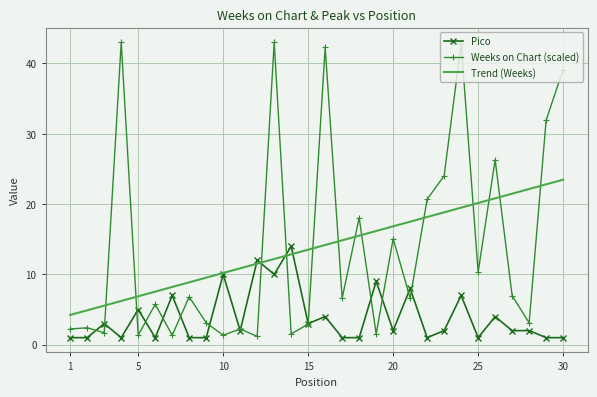

Which series ends up on top after the final intersection of Trend (Weeks) and Weeks on Chart (scaled)?

Weeks on Chart (scaled)